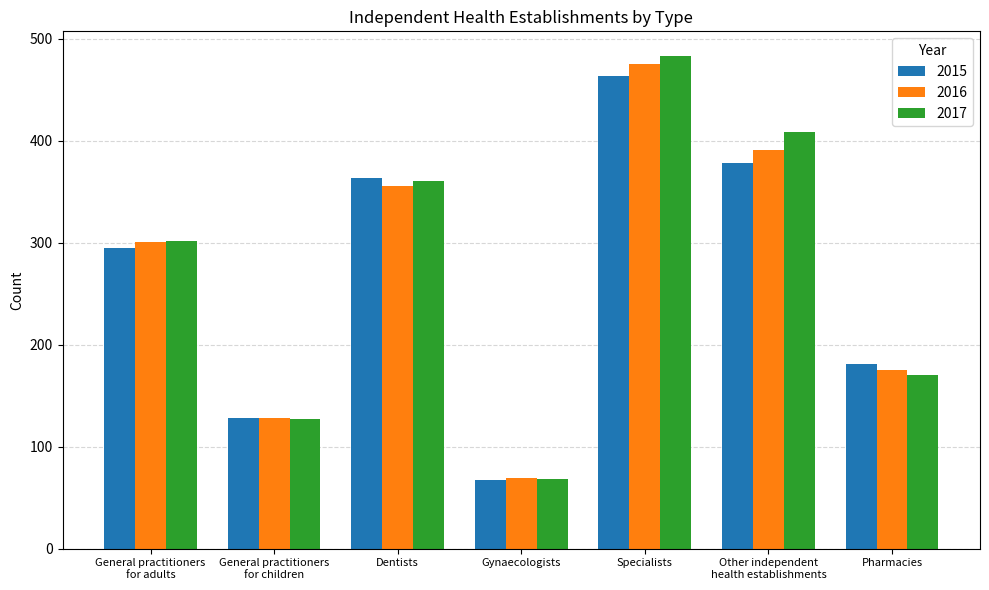

Count the number of categories in the chart.

7